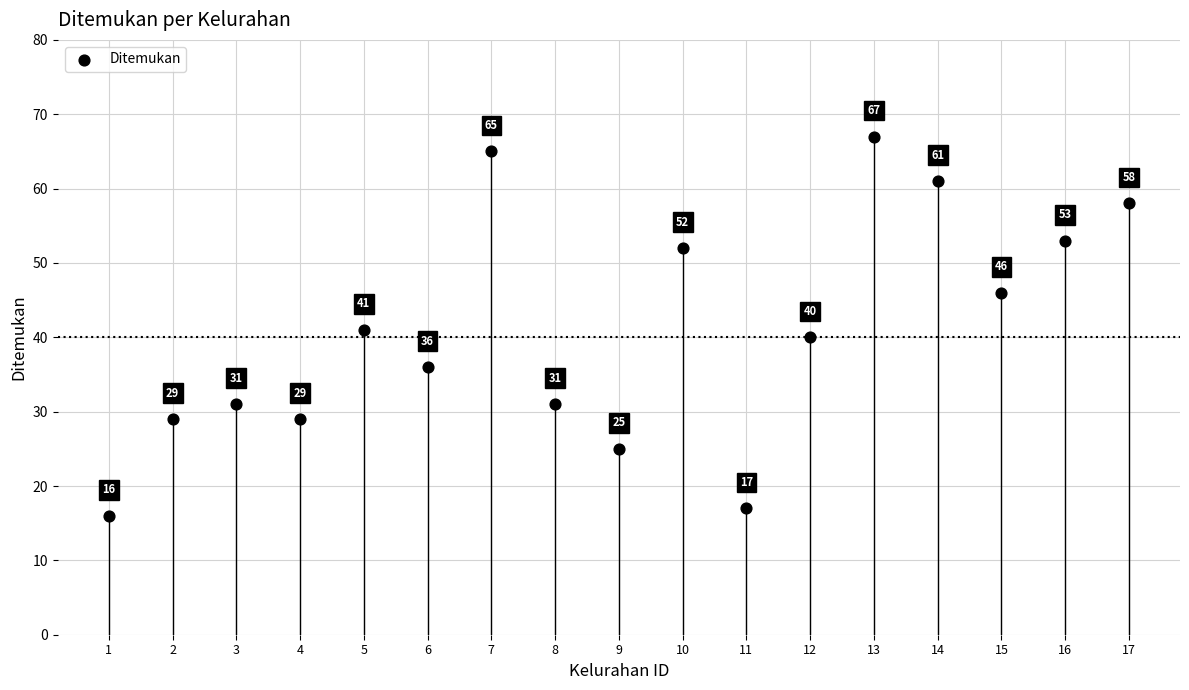

What Y value in the scatter plot is closest to 41?

41